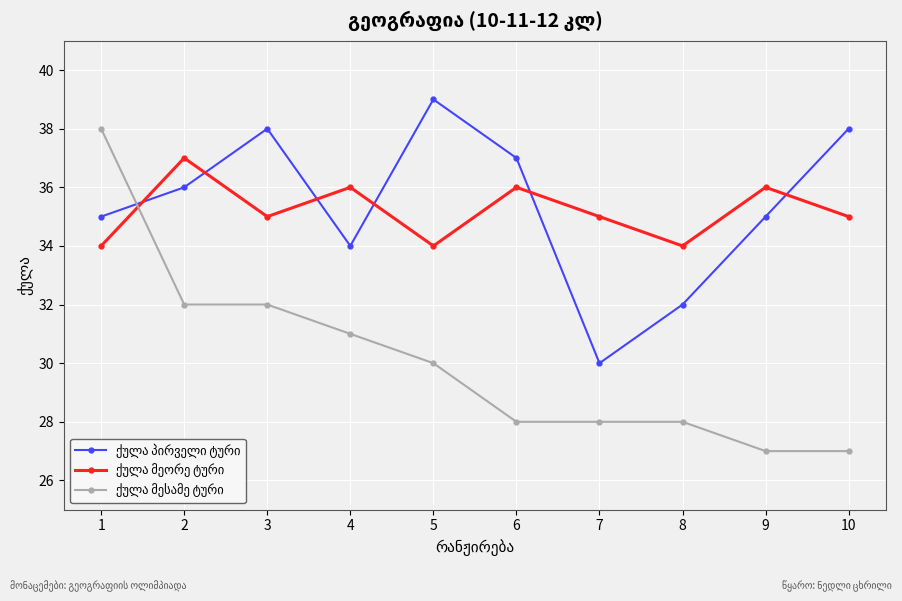

What is the maximum value shown in the chart?

39